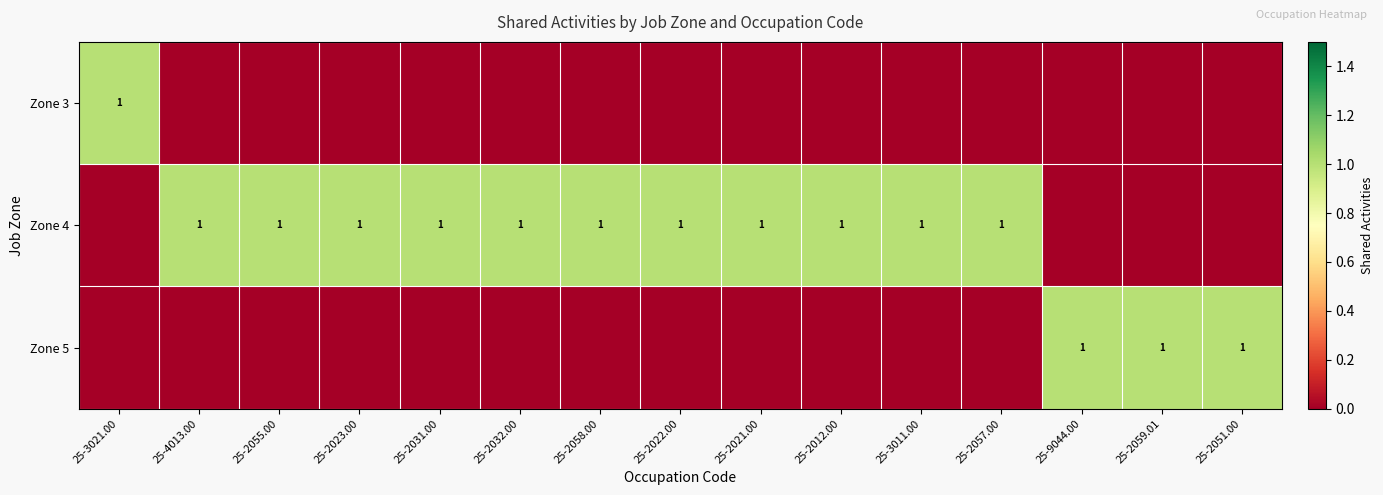

The Zone 5 series shows 1 at 25-9044.00. True or false?

True